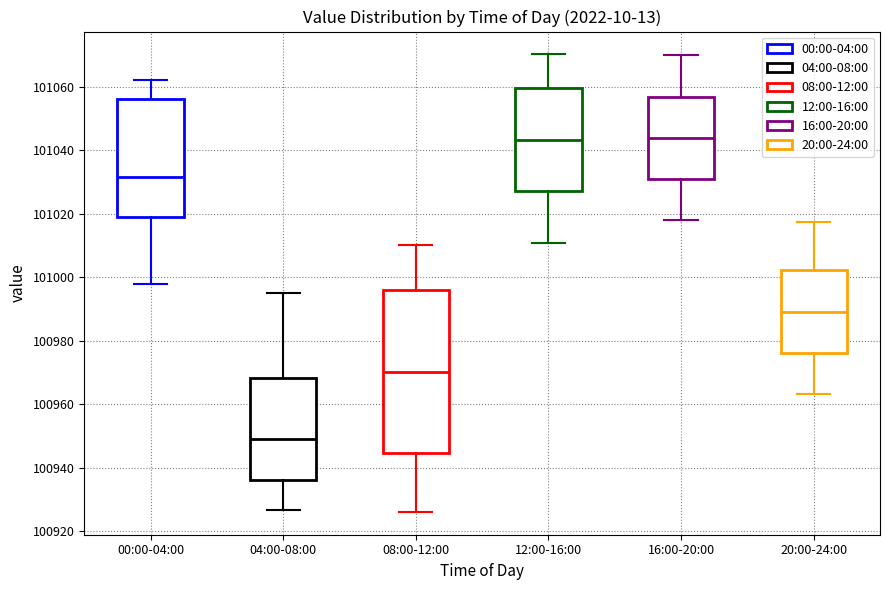

Comparing the boxes themselves (not the whiskers), which one is the tallest?

08:00-12:00